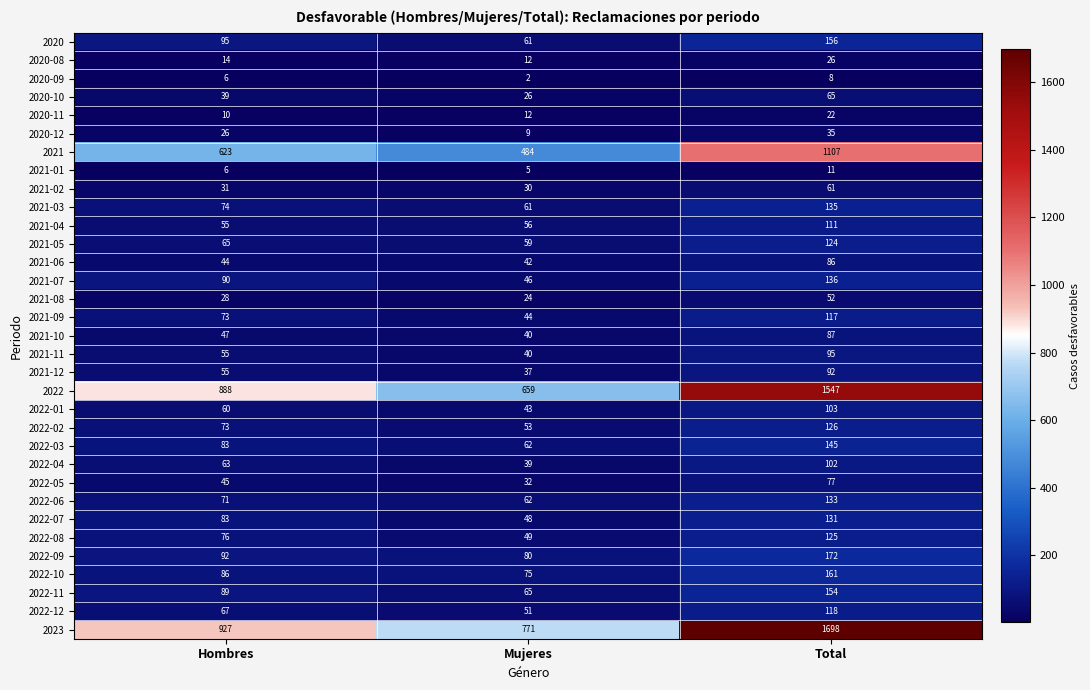

The value of 2022-01 at Mujeres is 43. True or false?

True